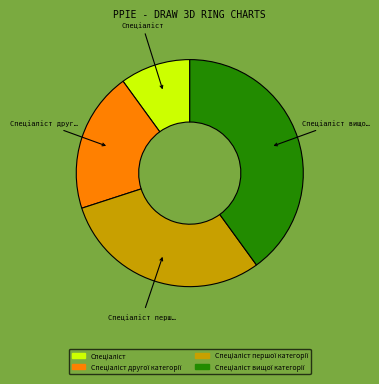

Is there any slice that represents more than half of the pie?

No